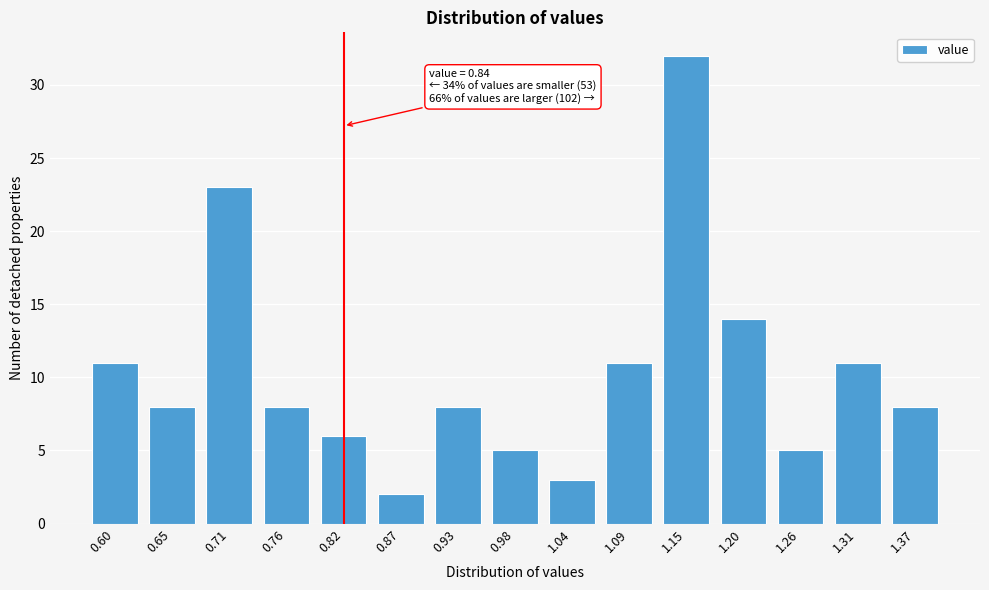

Reading left to right, list all the values displayed in this chart.

0.60=11	0.65=8	0.71=23	0.76=8	0.82=6	0.87=2	0.93=8	0.98=5	1.04=3	1.09=11	1.15=32	1.20=14	1.26=5	1.31=11	1.37=8